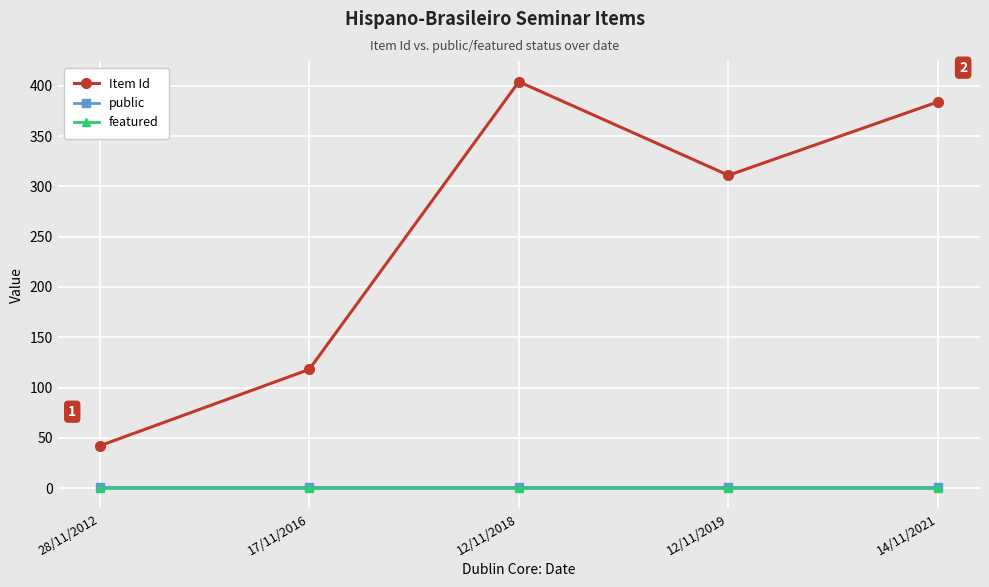

True or false: public and featured intersect in this chart.

False